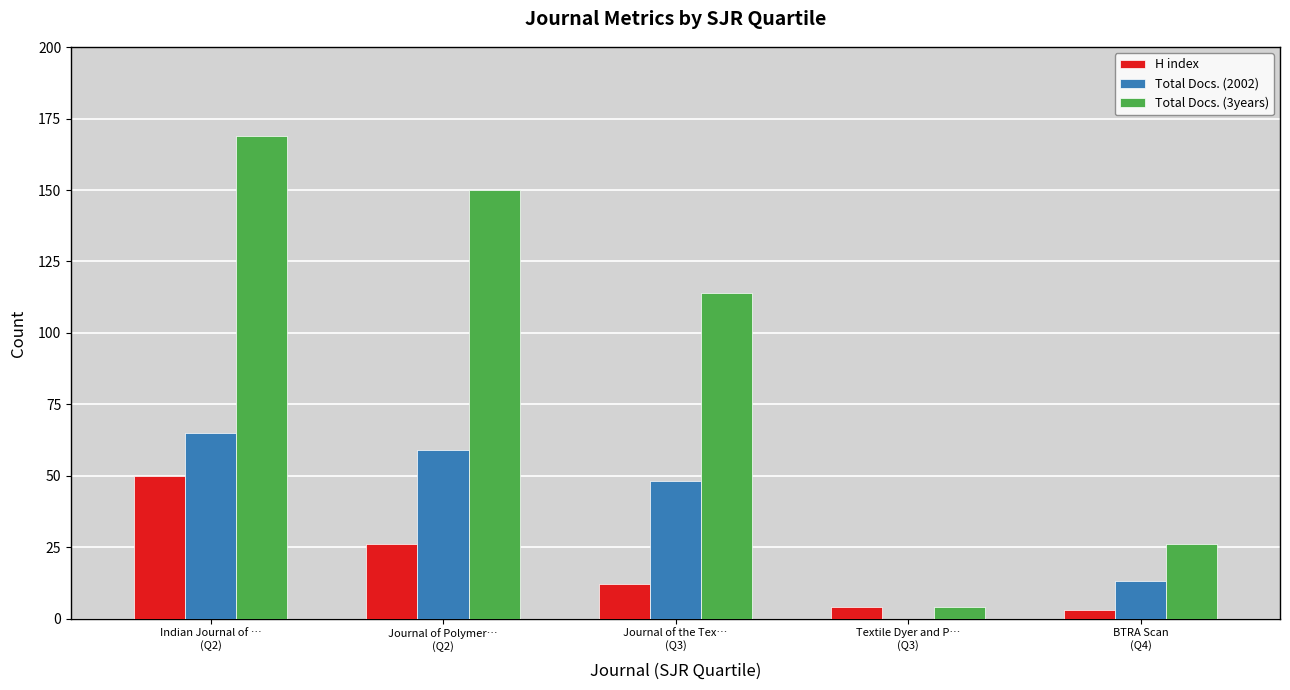

Reading right to left, what are all the values shown in this chart?

H index: 3	4	12	26	50
Total Docs. (2002): 13	0	48	59	65
Total Docs. (3years): 26	4	114	150	169